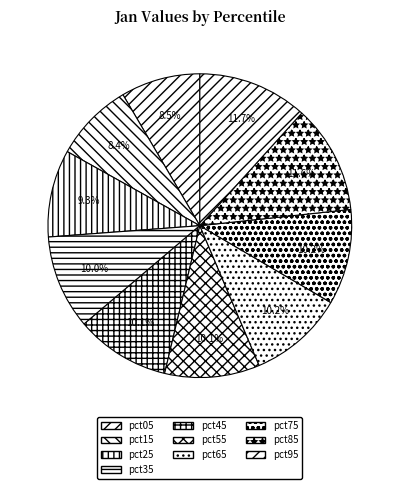

Rank the categories by value from lowest to highest.

pct15, pct05, pct25, pct35, pct45, pct55, pct75, pct65, pct85, pct95